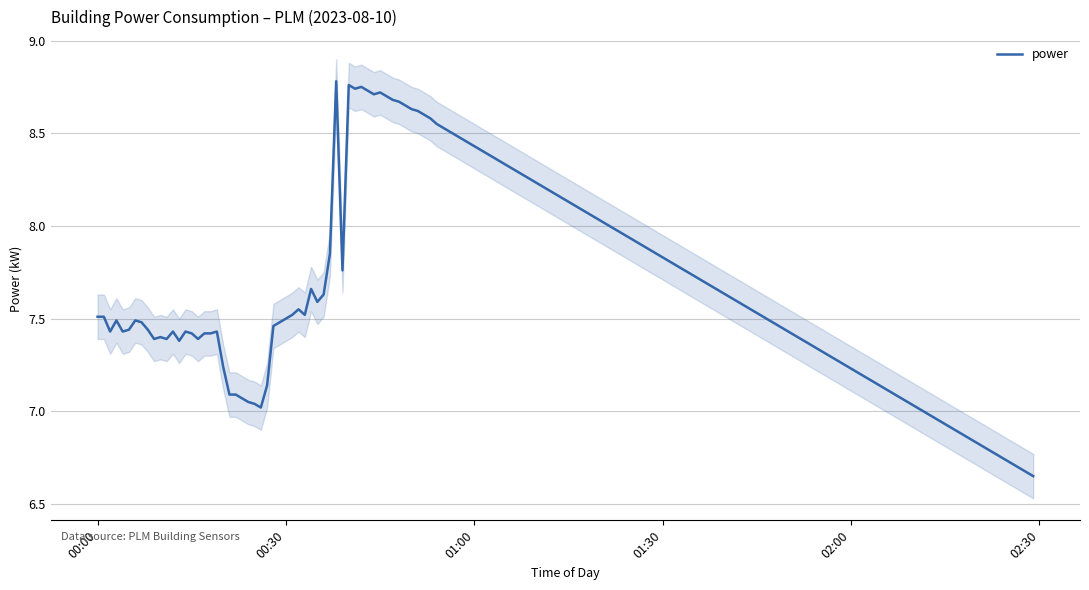

Does the chart display data point markers on the line(s)?

No